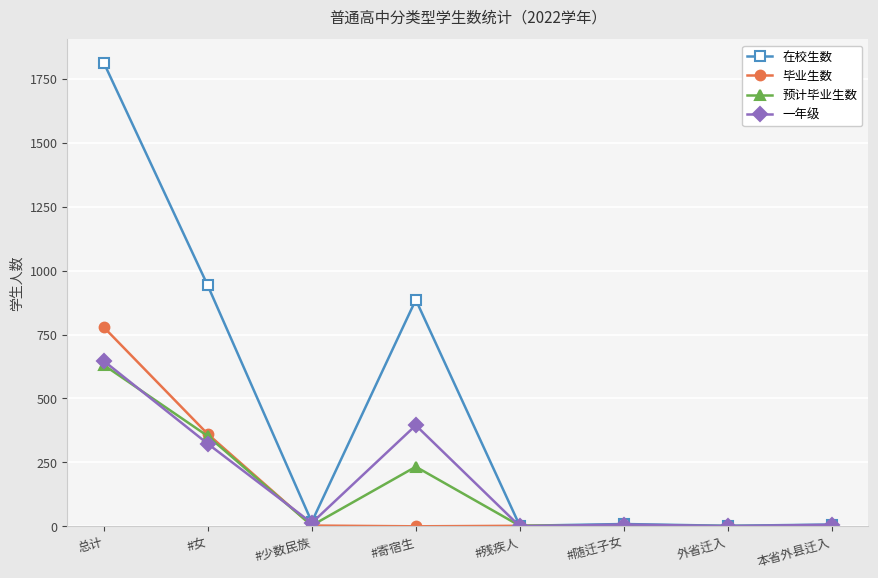

At which category does 一年级 reach its first local peak?

#寄宿生